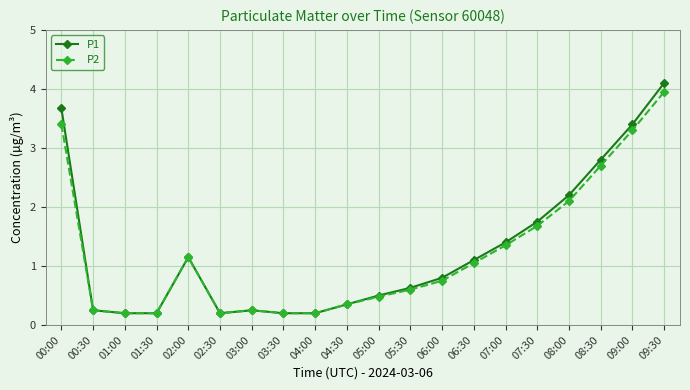

Which series has the largest total across all categories?

P1